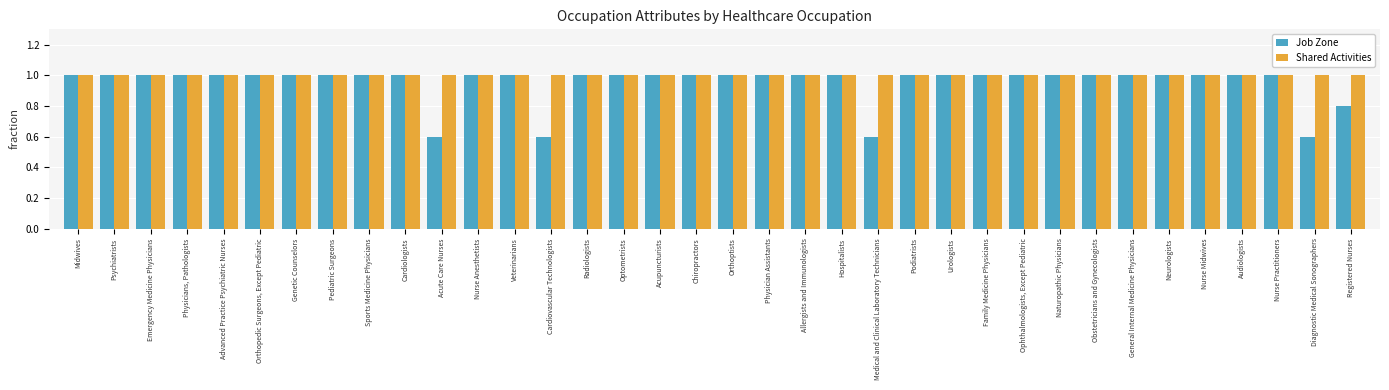

What is the highest value of the Shared Activities series?

1.0